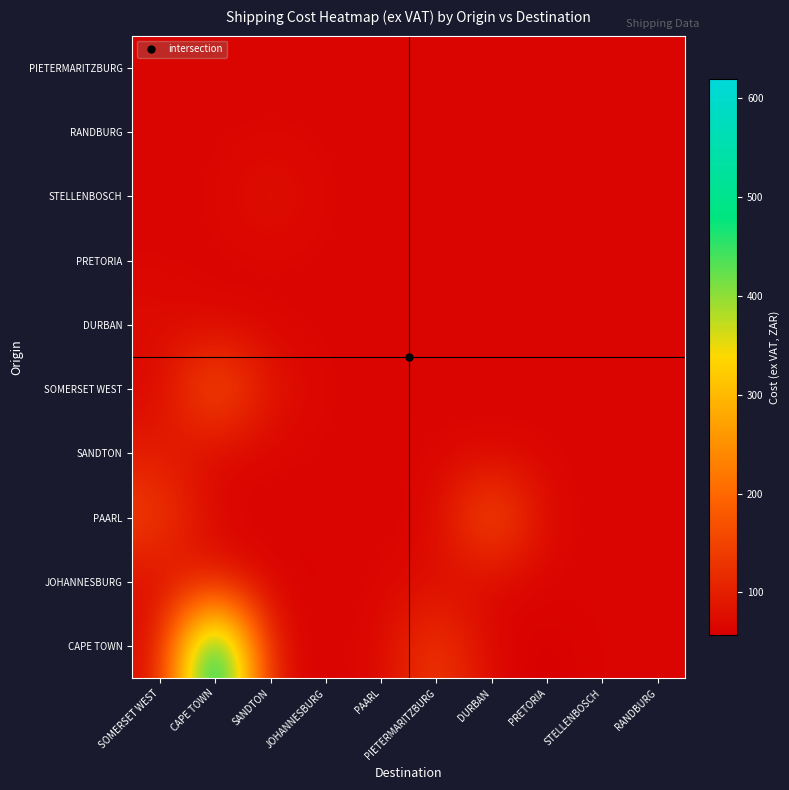

Reading left to right, list all the values displayed in this chart.

CAPE TOWN: SOMERSET WEST=64.2	CAPE TOWN=620.0	SANDTON=64.2	JOHANNESBURG=64.2	PAARL=64.2	PIETERMARITZBURG=146.7	DURBAN=64.2	PRETORIA=56.5	STELLENBOSCH=64.2	RANDBURG=64.2
JOHANNESBURG: SOMERSET WEST=75.2	CAPE TOWN=85.6	SANDTON=58.2	JOHANNESBURG=64.2	PAARL=63.9	PIETERMARITZBURG=75.0	DURBAN=64.2	PRETORIA=64.2	STELLENBOSCH=64.2	RANDBURG=64.2
PAARL: SOMERSET WEST=146.7	CAPE TOWN=63.9	SANDTON=64.2	JOHANNESBURG=63.9	PAARL=64.2	PIETERMARITZBURG=63.9	DURBAN=192.4	PRETORIA=64.2	STELLENBOSCH=64.2	RANDBURG=64.2
SANDTON: SOMERSET WEST=94.5	CAPE TOWN=64.2	SANDTON=64.2	JOHANNESBURG=64.2	PAARL=64.2	PIETERMARITZBURG=64.2	DURBAN=64.2	PRETORIA=64.2	STELLENBOSCH=64.2	RANDBURG=64.2
SOMERSET WEST: SOMERSET WEST=64.2	CAPE TOWN=192.4	SANDTON=84.3	JOHANNESBURG=64.2	PAARL=64.2	PIETERMARITZBURG=64.2	DURBAN=64.2	PRETORIA=64.2	STELLENBOSCH=64.2	RANDBURG=64.2
DURBAN: SOMERSET WEST=75.0	CAPE TOWN=64.2	SANDTON=64.2	JOHANNESBURG=64.2	PAARL=64.2	PIETERMARITZBURG=64.2	DURBAN=64.2	PRETORIA=64.2	STELLENBOSCH=64.2	RANDBURG=64.2
PRETORIA: SOMERSET WEST=64.2	CAPE TOWN=64.2	SANDTON=64.2	JOHANNESBURG=64.2	PAARL=64.2	PIETERMARITZBURG=64.2	DURBAN=64.2	PRETORIA=64.2	STELLENBOSCH=64.2	RANDBURG=64.2
STELLENBOSCH: SOMERSET WEST=64.2	CAPE TOWN=64.2	SANDTON=84.3	JOHANNESBURG=64.2	PAARL=64.2	PIETERMARITZBURG=64.2	DURBAN=64.2	PRETORIA=64.2	STELLENBOSCH=64.2	RANDBURG=64.2
RANDBURG: SOMERSET WEST=64.2	CAPE TOWN=64.2	SANDTON=64.2	JOHANNESBURG=64.2	PAARL=64.2	PIETERMARITZBURG=64.2	DURBAN=64.2	PRETORIA=64.2	STELLENBOSCH=64.2	RANDBURG=64.2
PIETERMARITZBURG: SOMERSET WEST=64.2	CAPE TOWN=64.2	SANDTON=64.2	JOHANNESBURG=64.2	PAARL=64.2	PIETERMARITZBURG=64.2	DURBAN=64.2	PRETORIA=64.2	STELLENBOSCH=64.2	RANDBURG=64.2